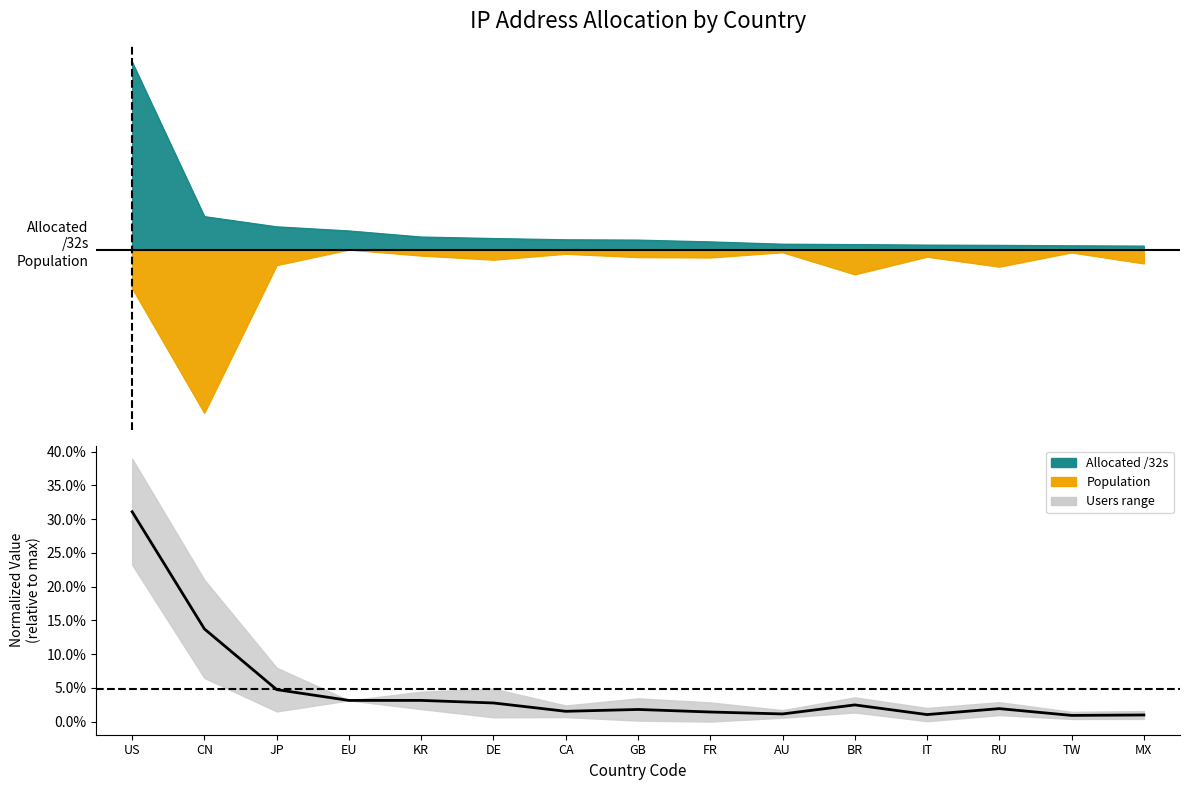

Is it true that Population equals -0.0 at IT?

True